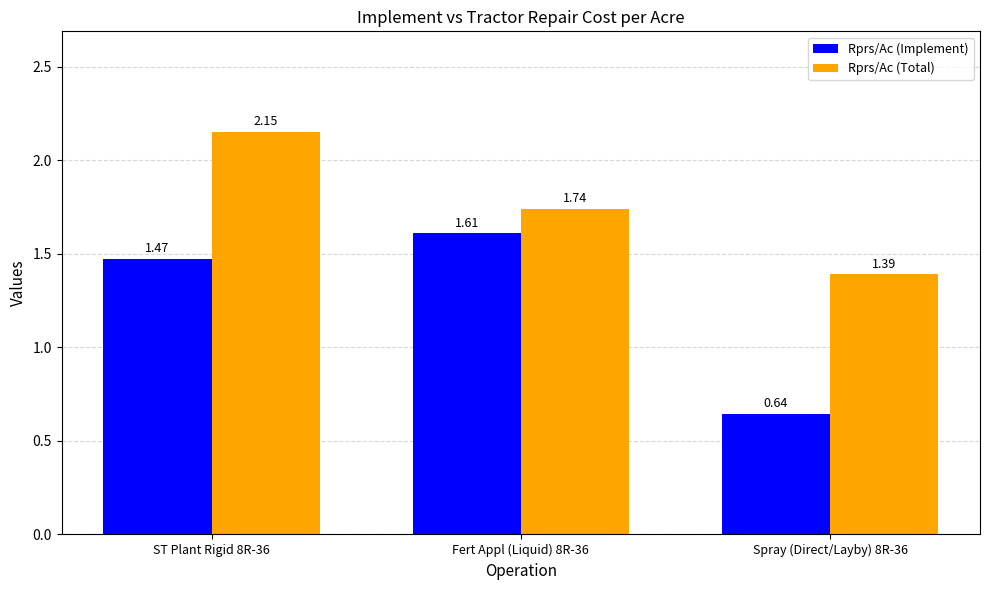

What are all the series names shown in the legend?

Rprs/Ac (Implement), Rprs/Ac (Total)